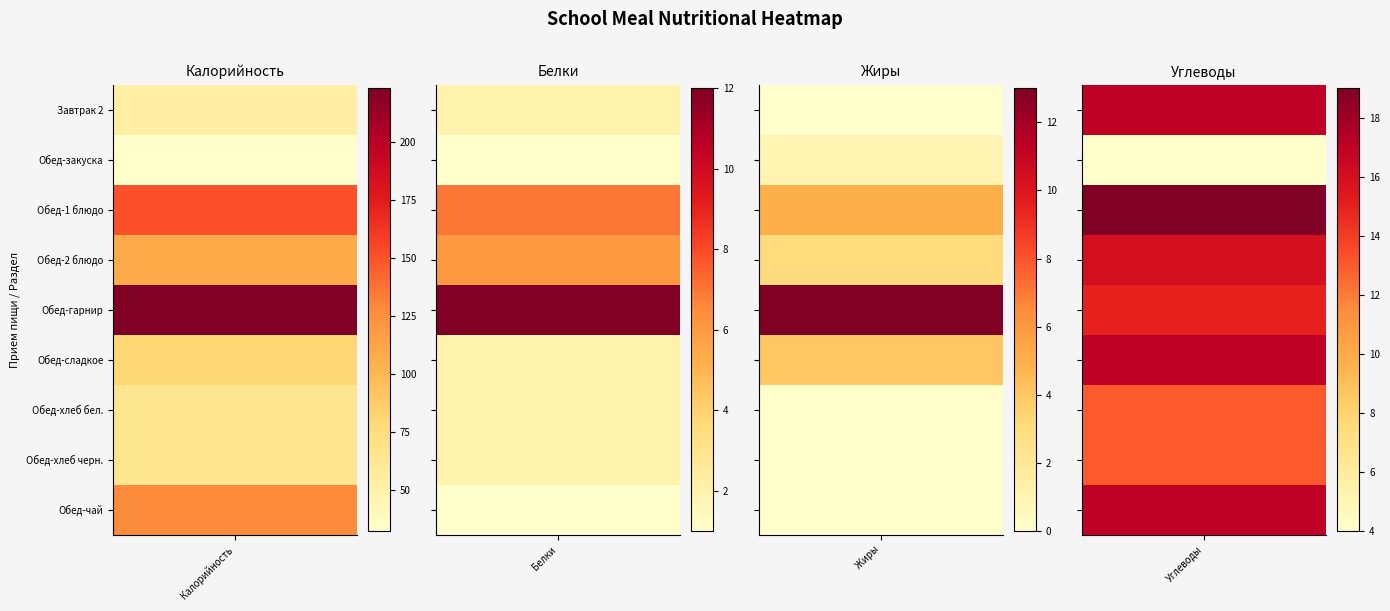

The value of Завтрак 2 at Обед-2 блюдо is 27. True or false?

False